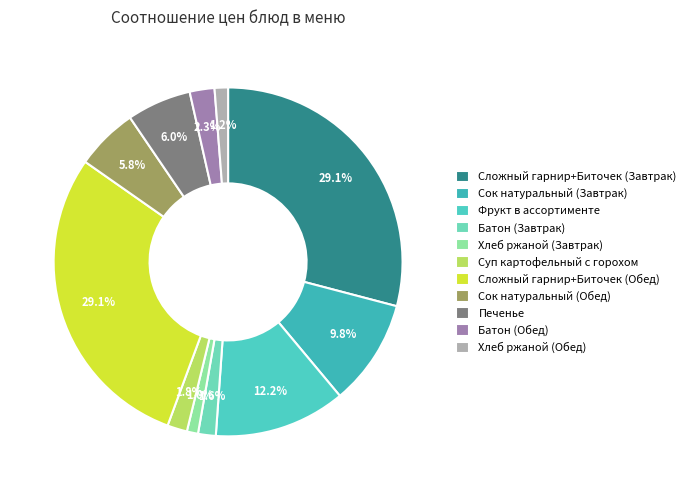

What percentage do Печенье and Сложный гарнир+Биточек (Обед) together represent?

35.0%